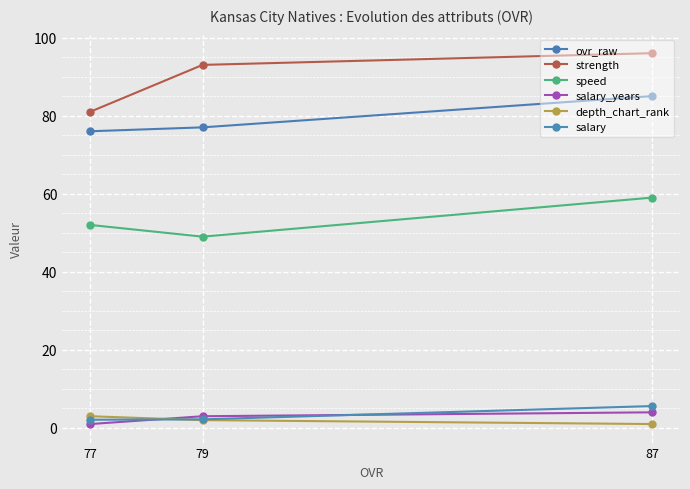

What is the value of the depth_chart_rank point at the 2nd from the left?

2.0